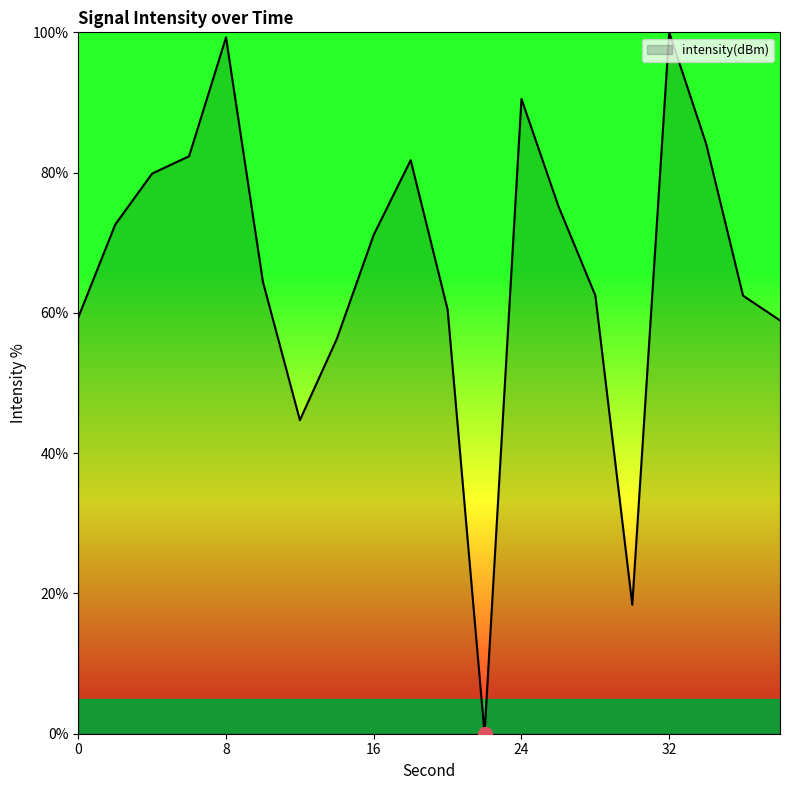

What is the maximum value shown in the chart?

100.0